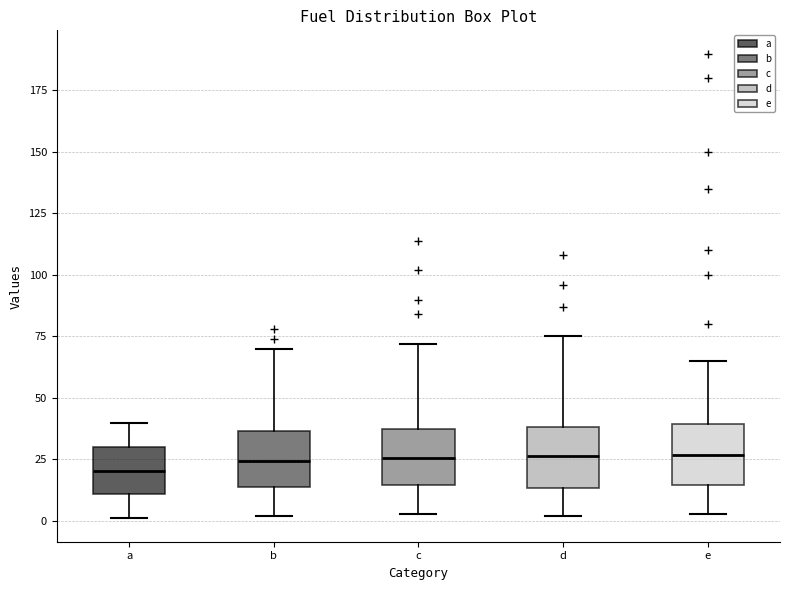

Where does the median line of the box for e sit on the y-axis? The values are not printed on the chart, so give them approximately, as read against the axis.

25